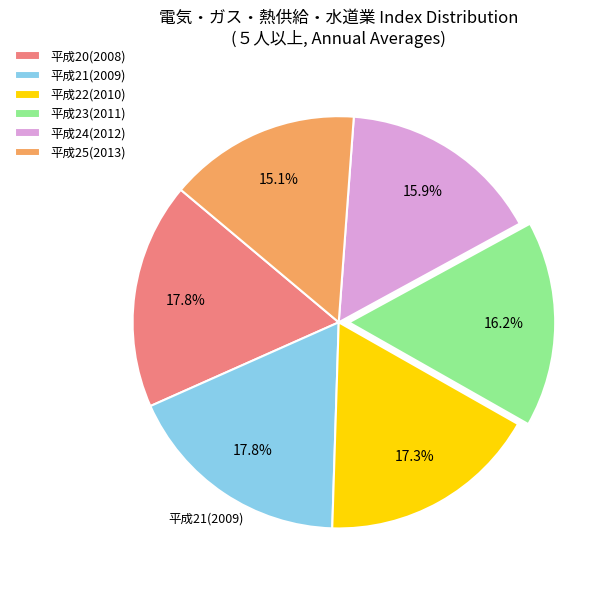

How many slices are in this pie chart?

6